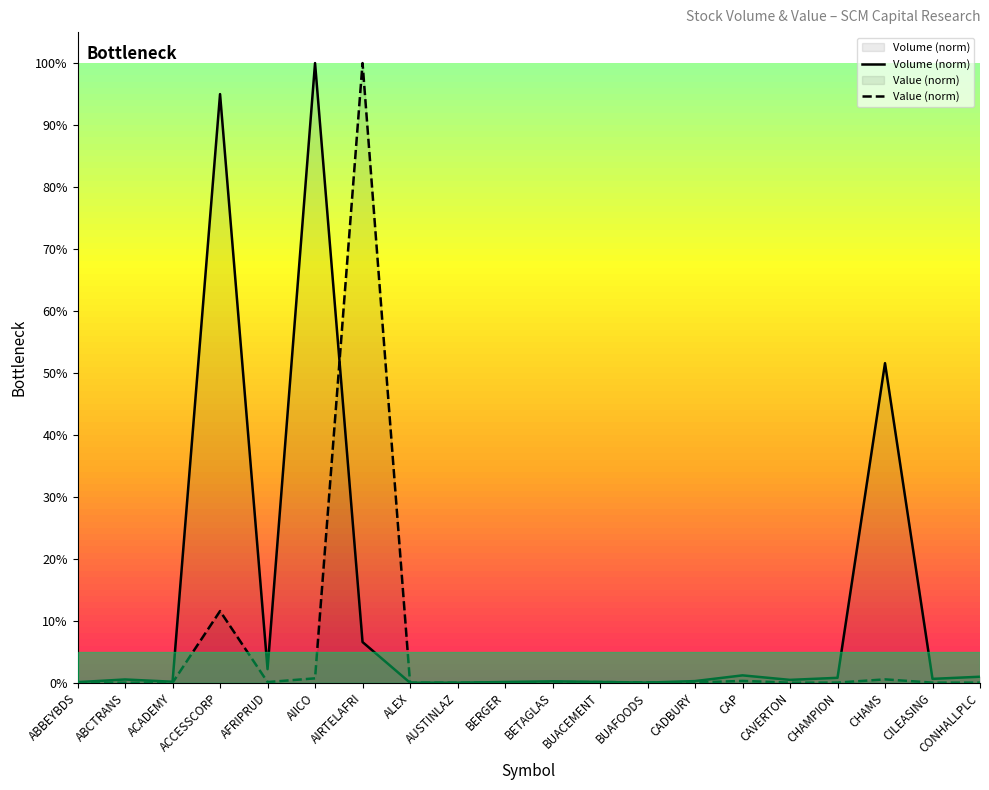

List the series in order of their overall mean, highest first.

Volume (norm), Value (norm)